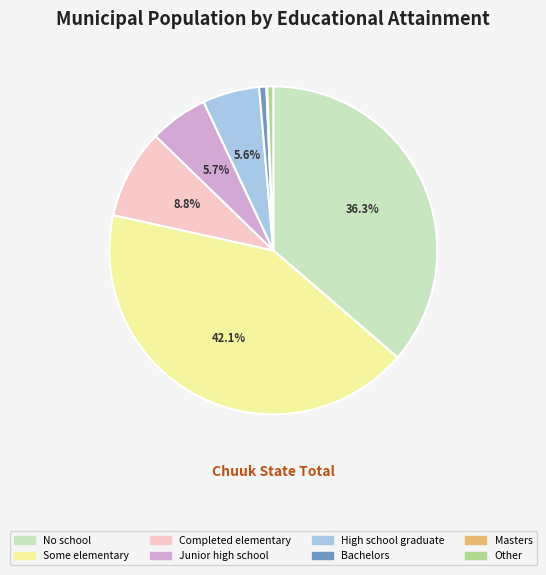

To the nearest percent, what percentage of the pie is Other?

1%